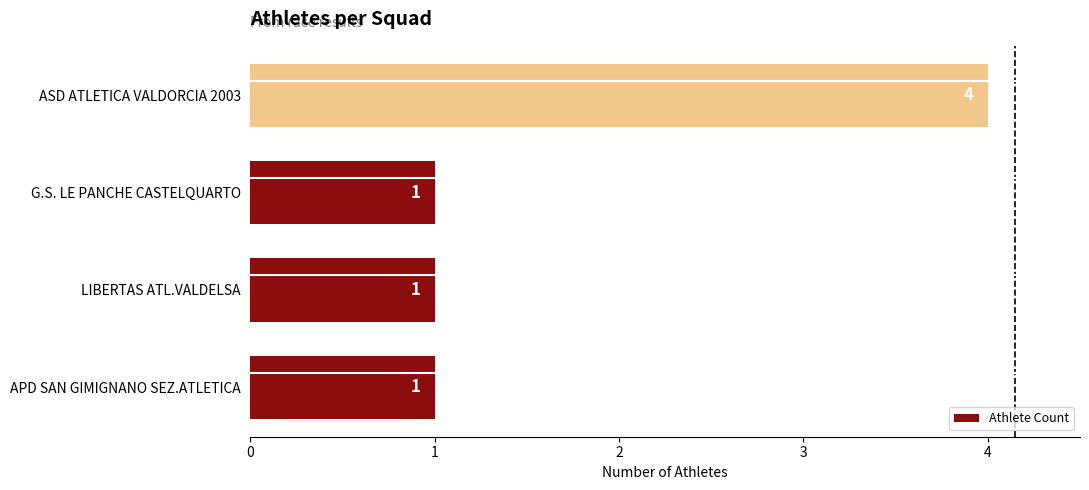

Approximately how many times larger is the value at APD SAN GIMIGNANO SEZ.ATLETICA compared to G.S. LE PANCHE CASTELQUARTO?

1.0